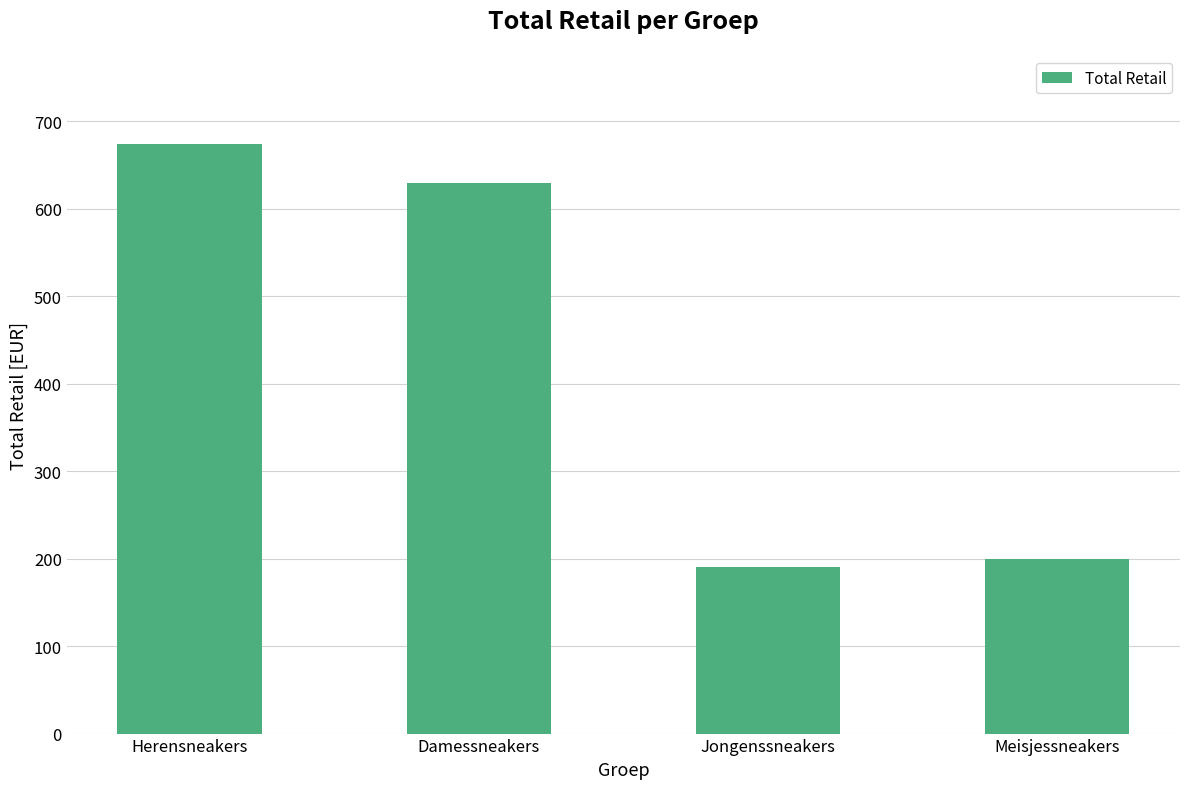

What is the average value?

423.3